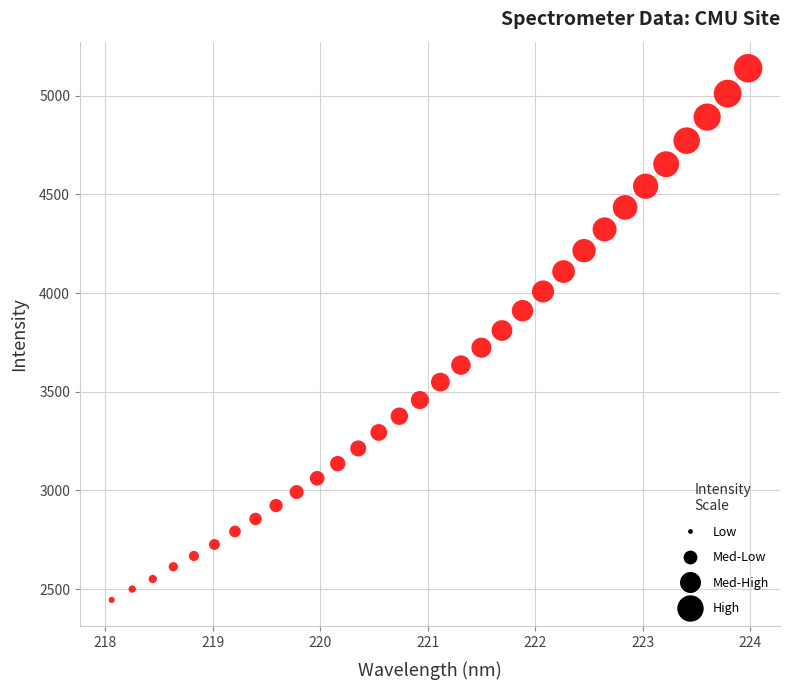

What is the range of X values (max minus min)?

5.9